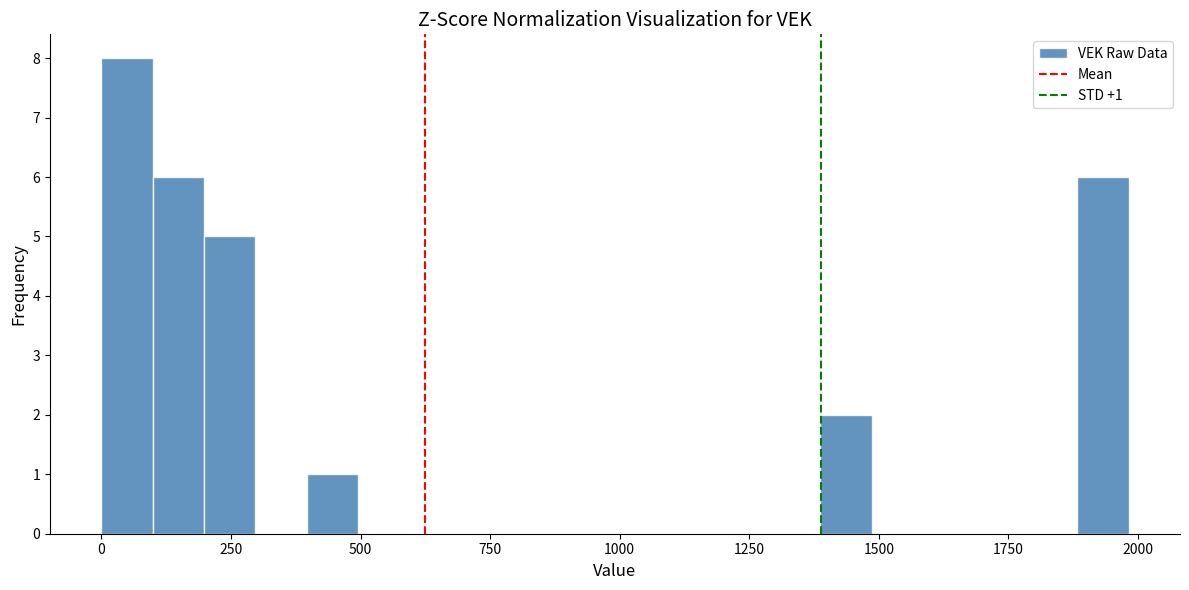

Around what value on the x-axis is the tallest bar? Give the approximate position of its centre, as read against the axis.

50